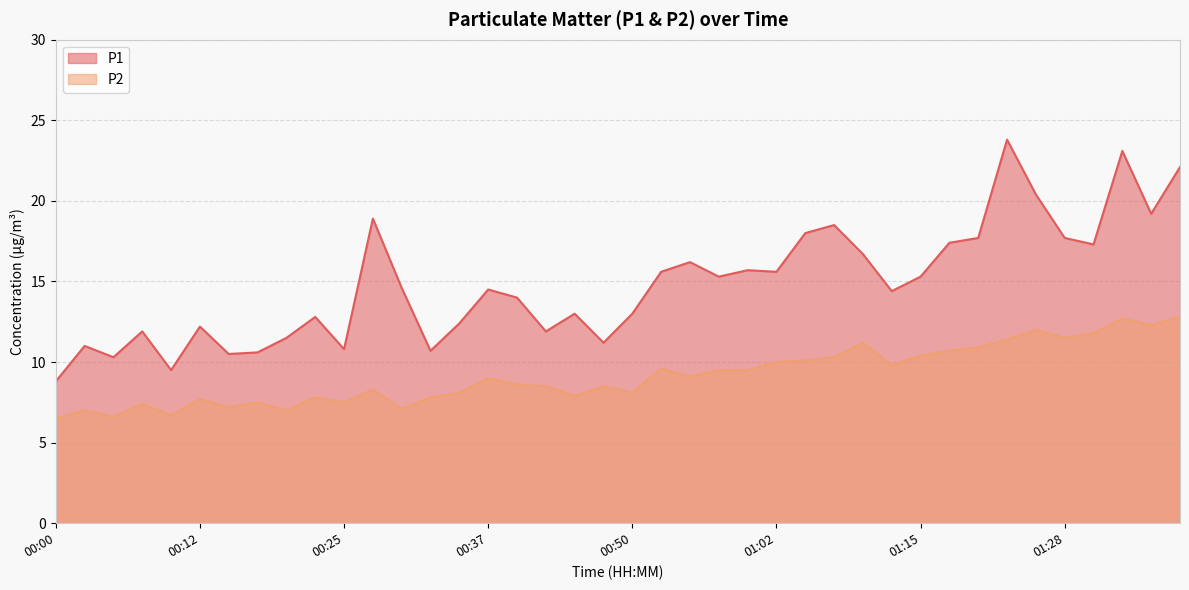

At how many categories does at least one series exceed 20?

4